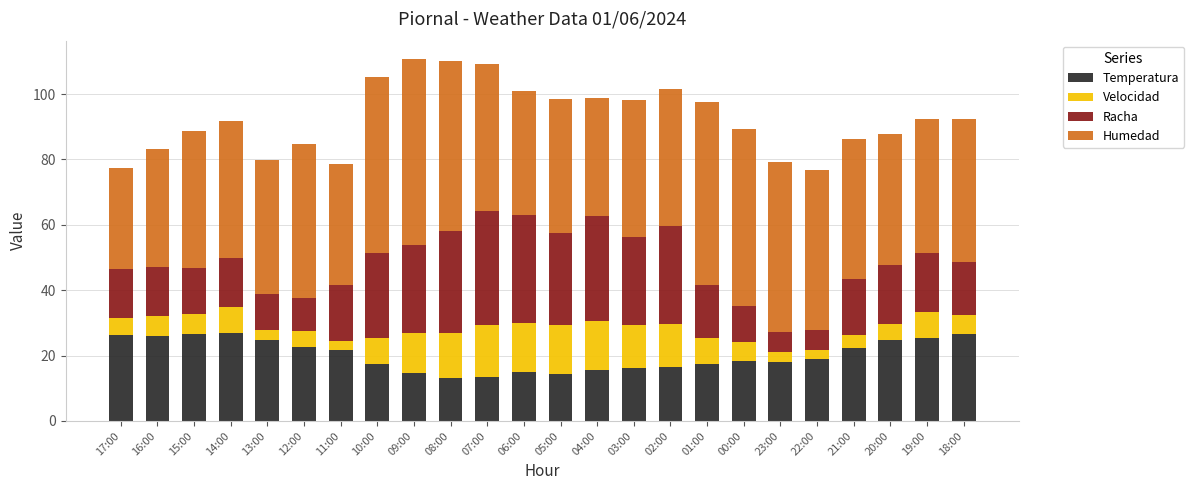

Count the number of categories in the chart.

24